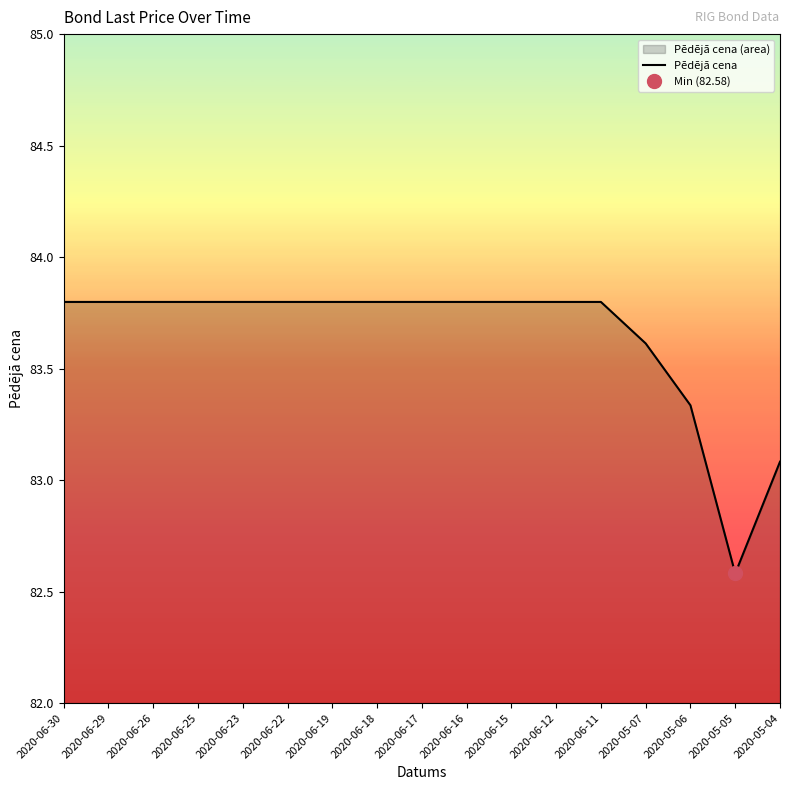

Which has a higher value, 2020-05-06 or 2020-06-19?

2020-06-19